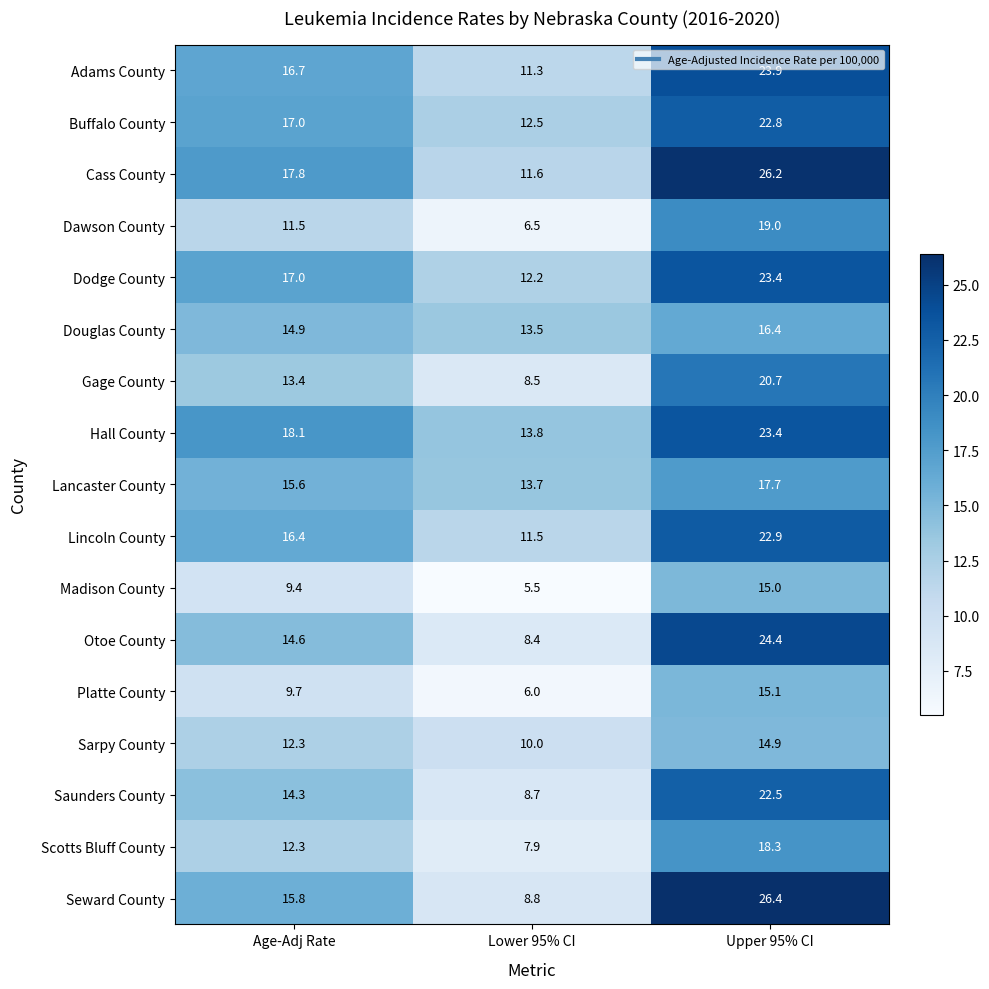

Read the Douglas County value at Upper 95% CI.

16.4